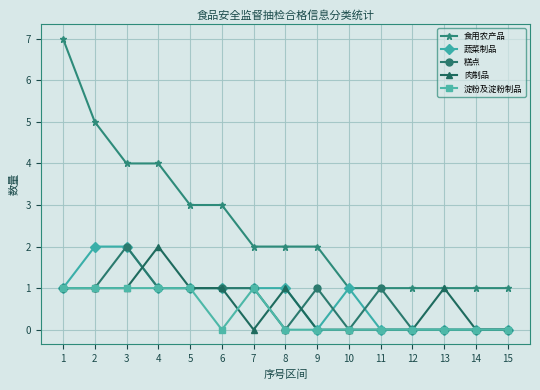

Read the 食用农产品 value at 3.

4